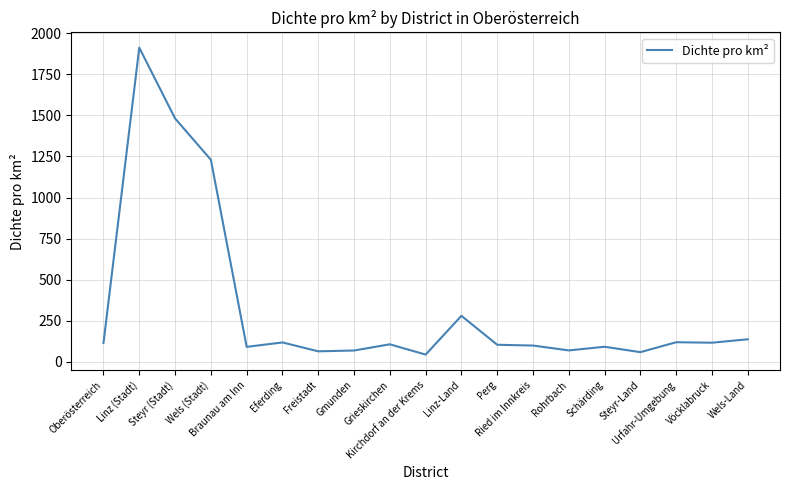

What is the smallest value displayed?

44.5